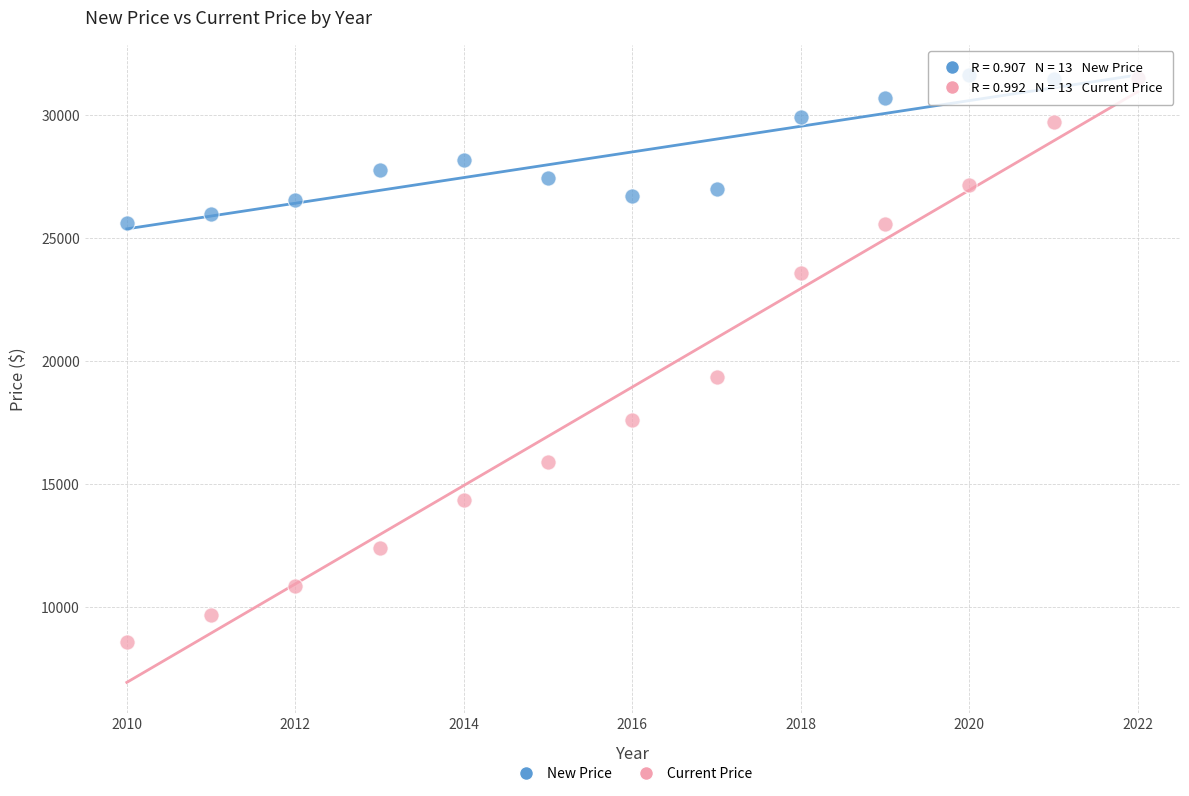

Across all series, what Y value is closest to 20104?

19342